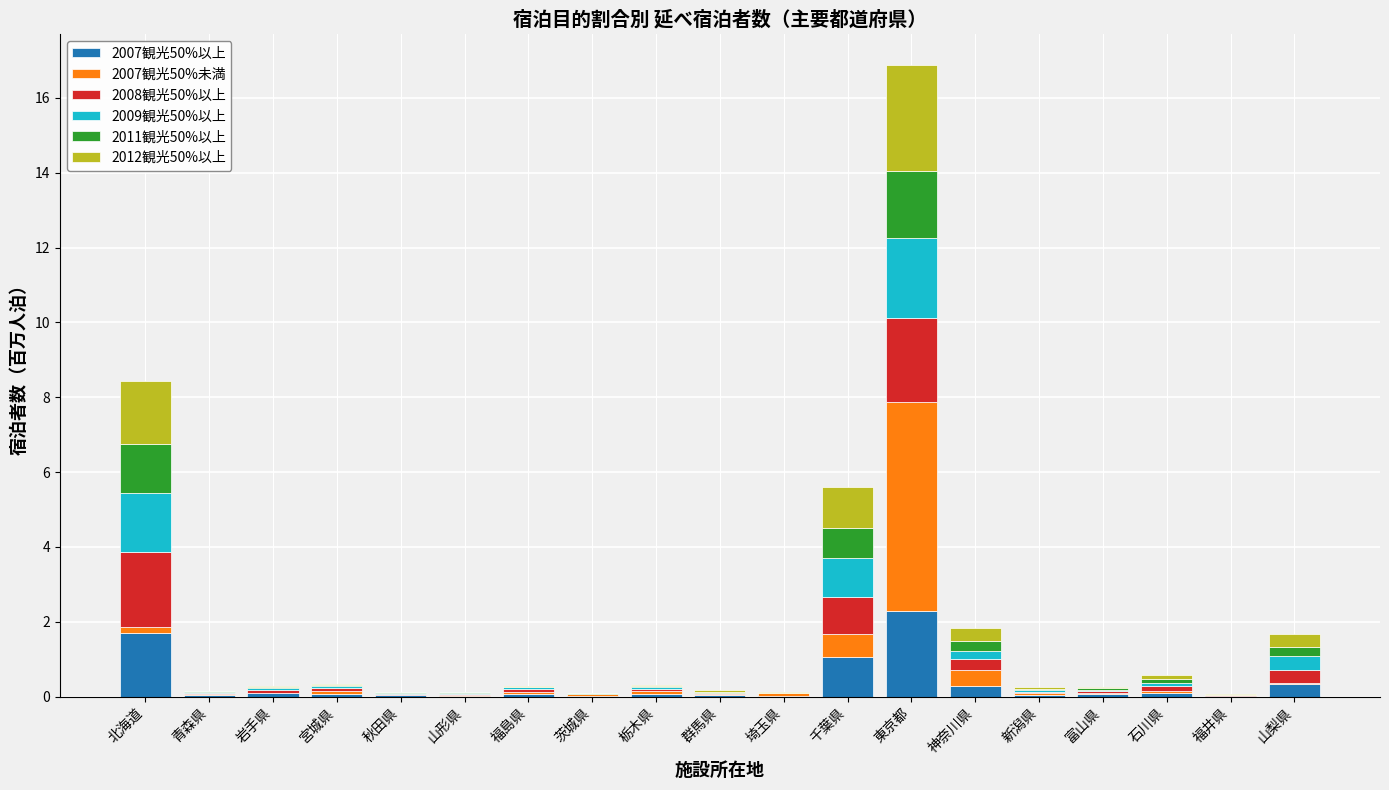

The value of 2007観光50%以上 at 福井県 is 0.0. True or false?

True